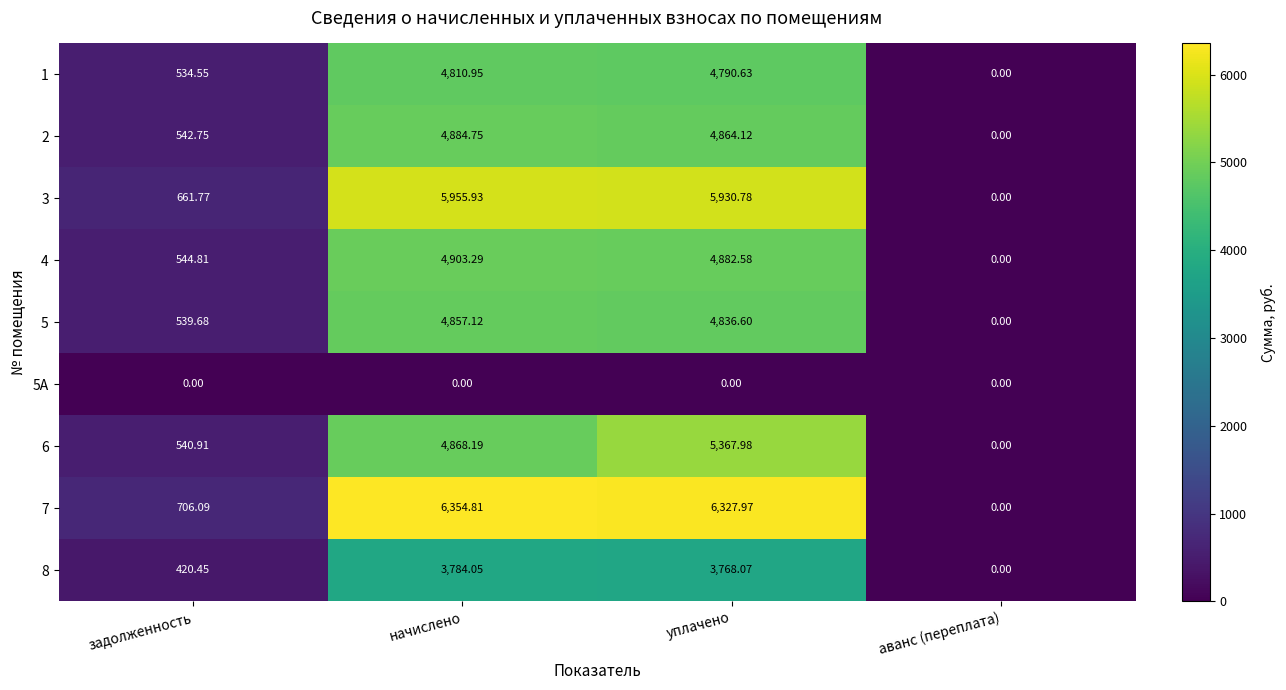

Which category has the highest value in the 8 series?

начислено